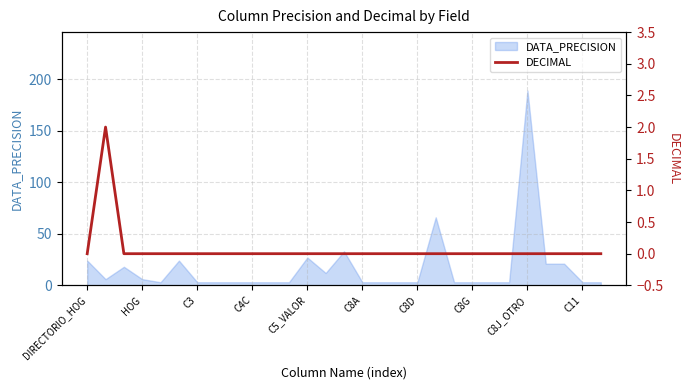

Which has a higher value, 20 or 28?

20